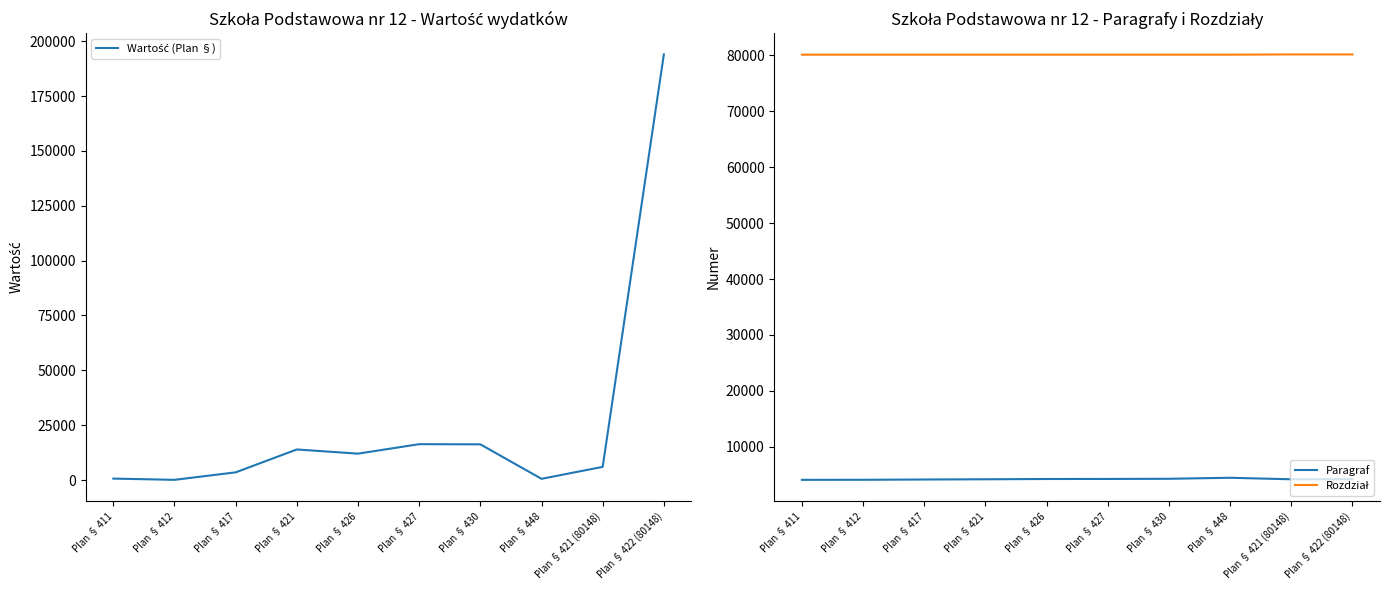

Reading right to left, transcribe all the data shown in this chart.

Wartość (Plan §): 194000	6000	550	16272	16350	12026	13933	3500	86	658
Paragraf: 4220	4210	4480	4300	4270	4260	4210	4170	4120	4110
Rozdział: 80148	80148	80101	80101	80101	80101	80101	80101	80101	80101